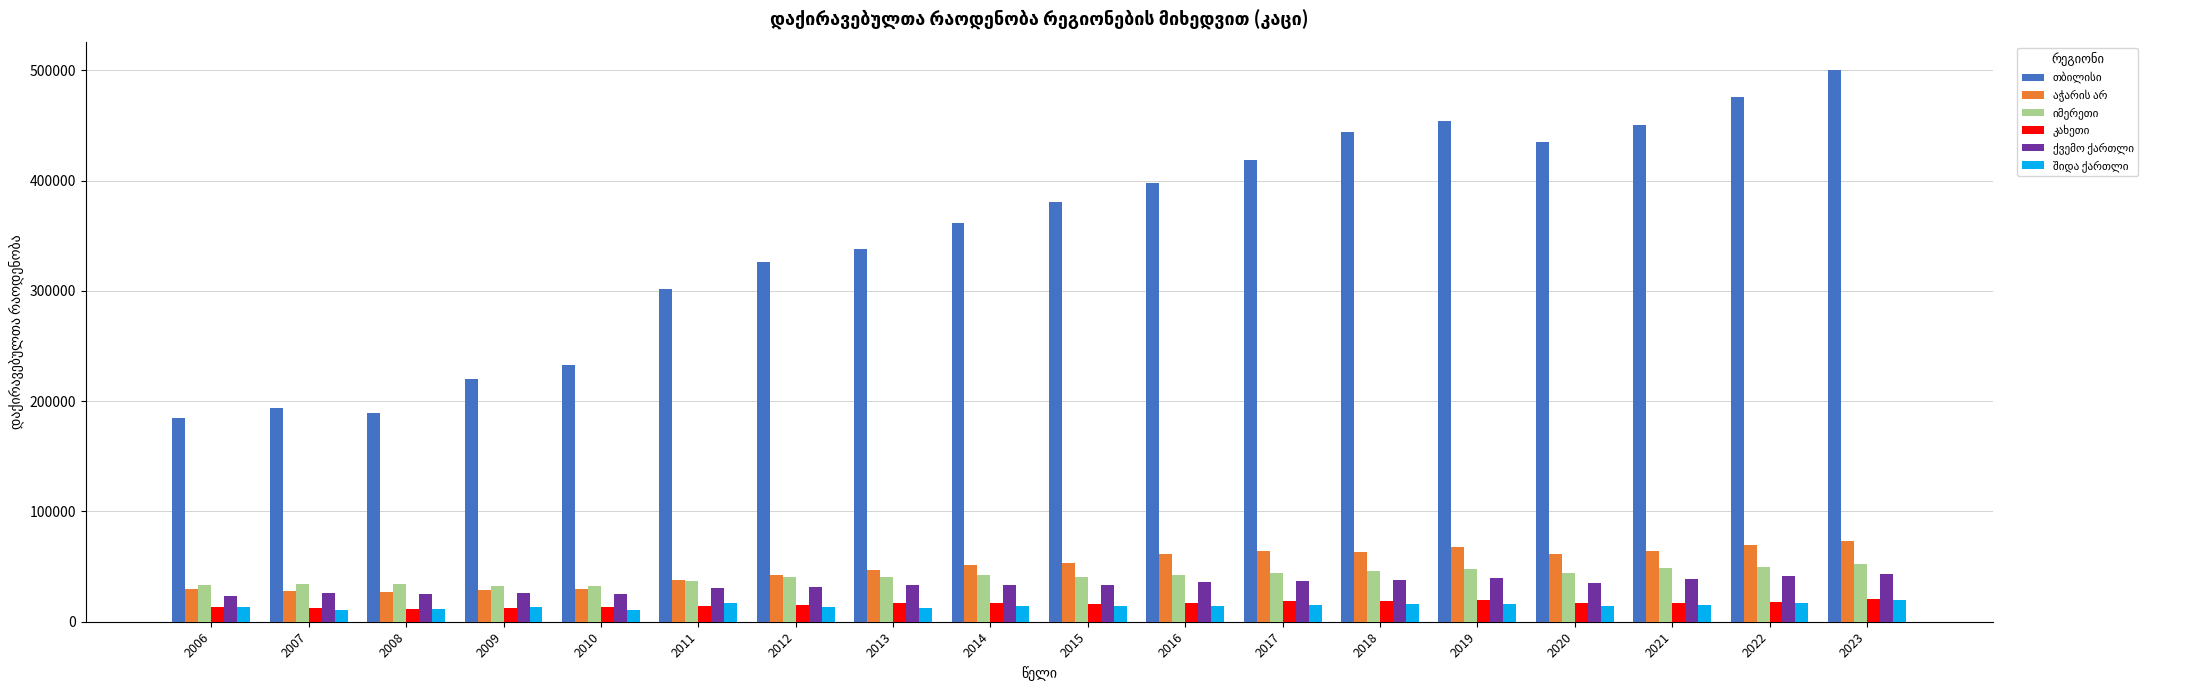

What is the total value across all series at 2018?

625543